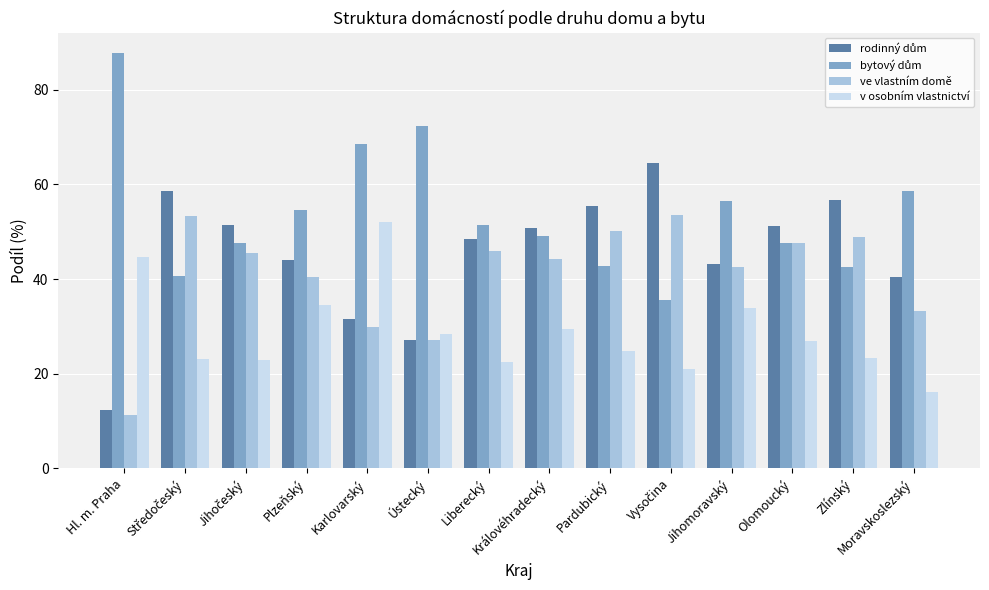

What is the total value across all series at Hl. m. Praha?

155.9